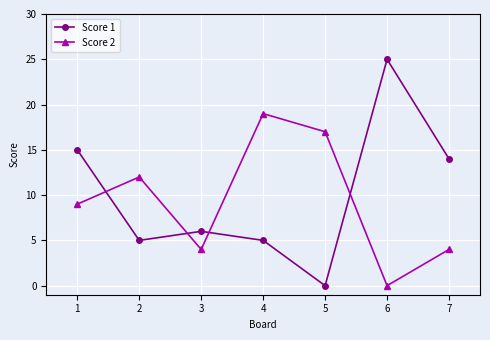

Is the value of Score 1 at 6 greater than the value of Score 2 at 6?

Yes